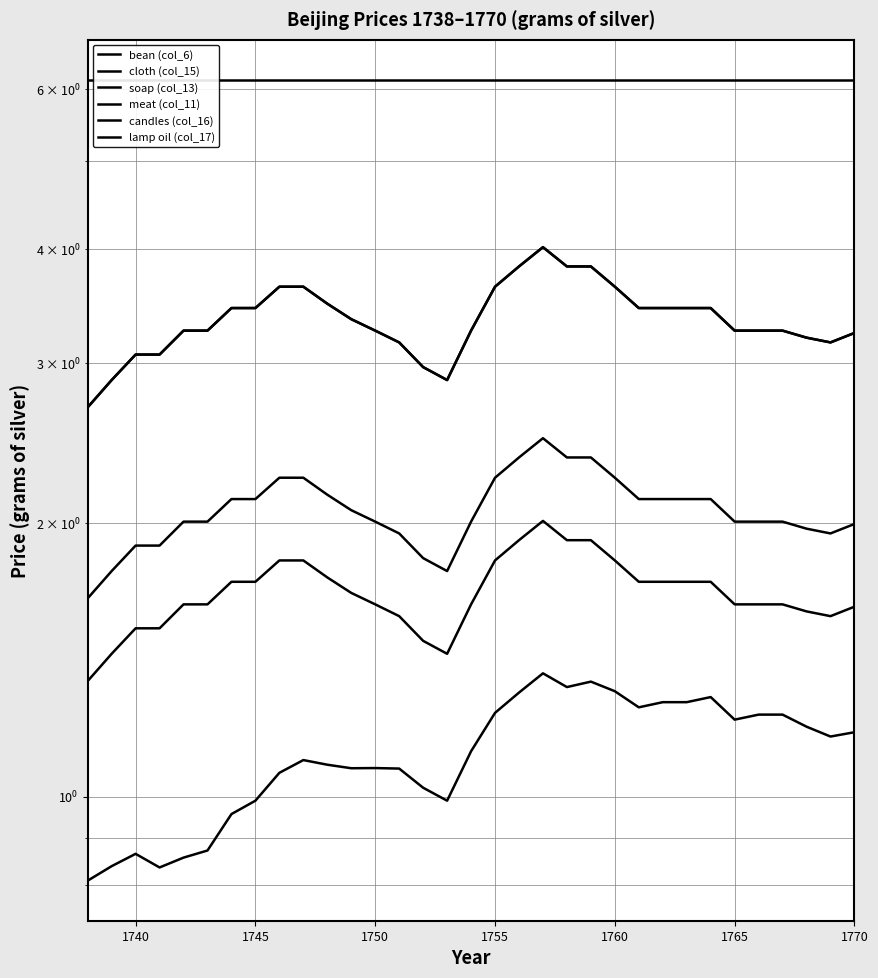

True or false: meat (col_11) has a value of 0.8 at 1770.

False